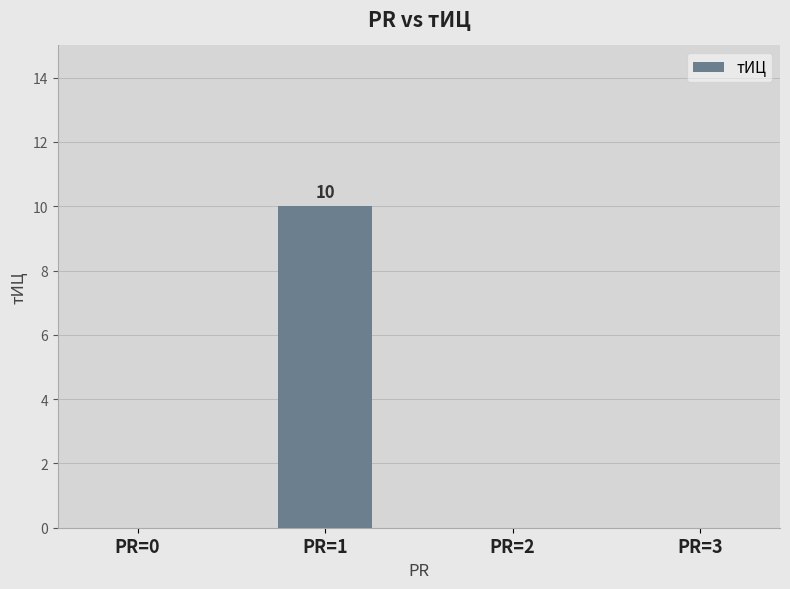

Between PR=0 and PR=1, which is larger?

PR=1